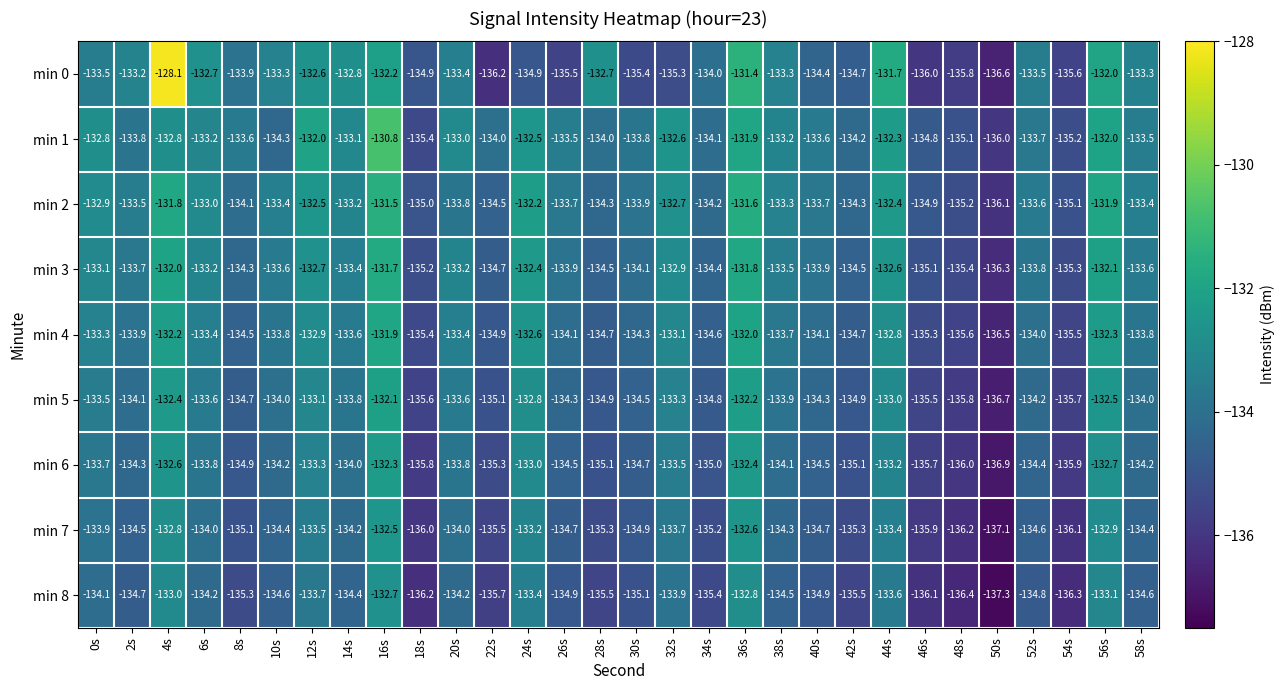

At which label does min 1 reach its minimum?

50s